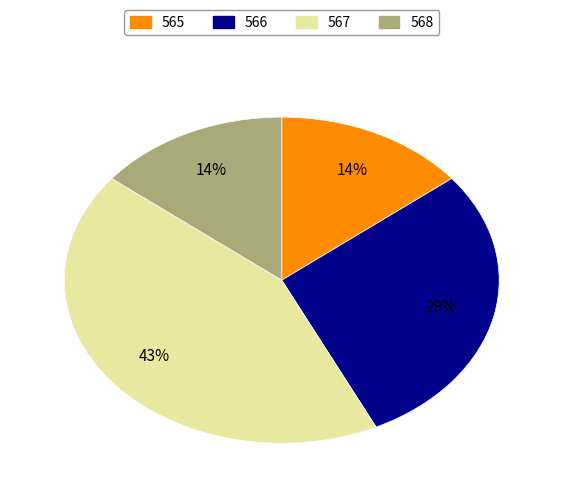

What percentage is the 567 slice, to the nearest percent?

43%